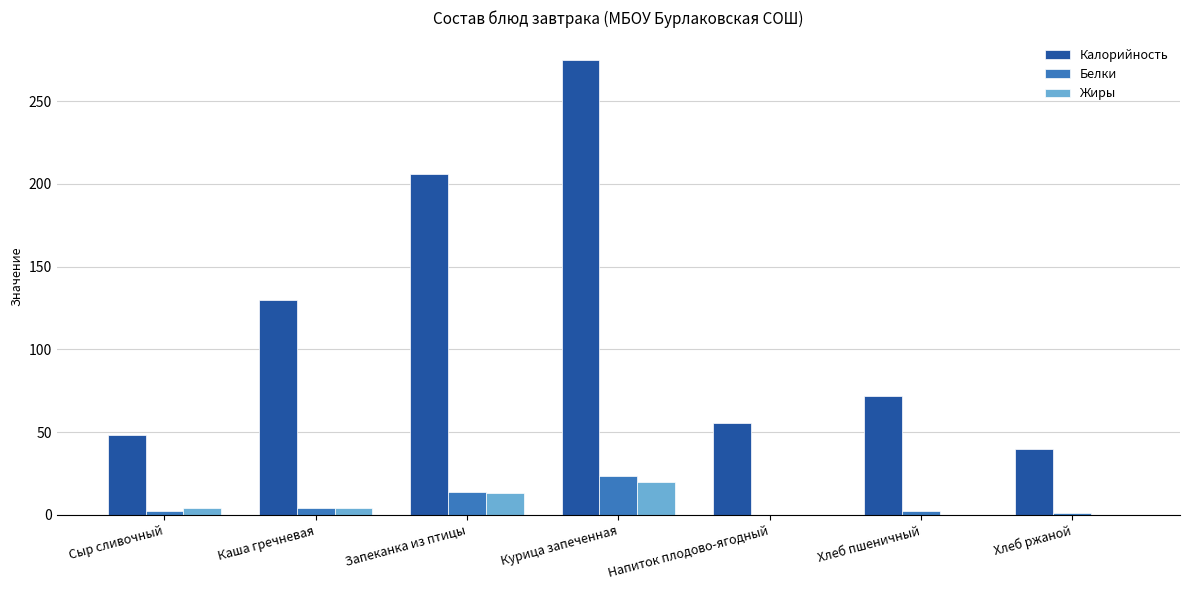

Is the value of Калорийность at Курица запеченная greater than the value of Жиры at Хлеб ржаной?

Yes